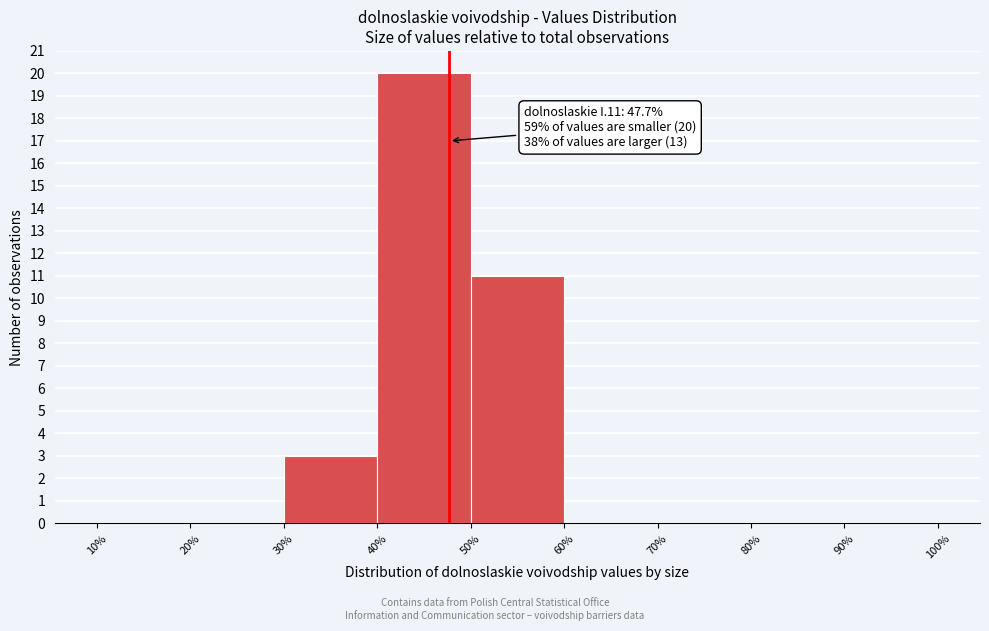

Which range on the x-axis has the tallest bar?

40% to 50%